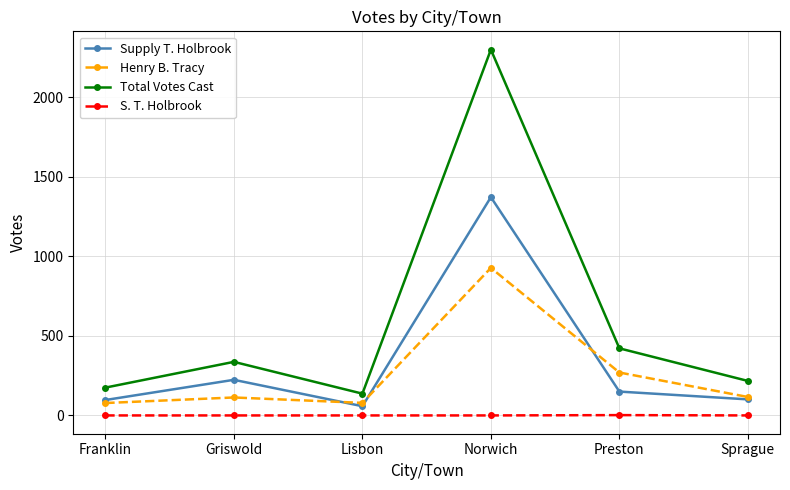

Count the number of data series in this chart.

4